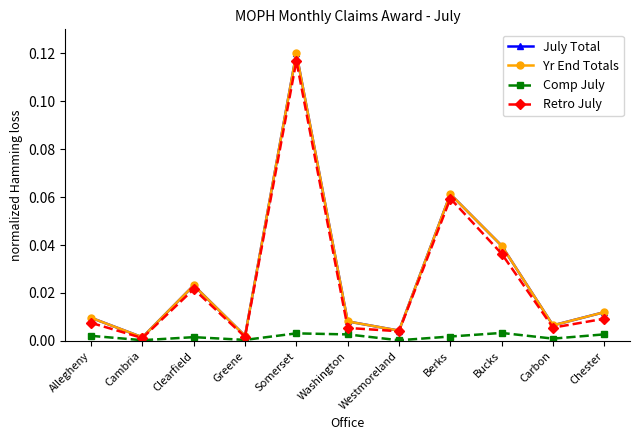

In Retro July, how many points are higher than both neighbors (excluding endpoints)?

3